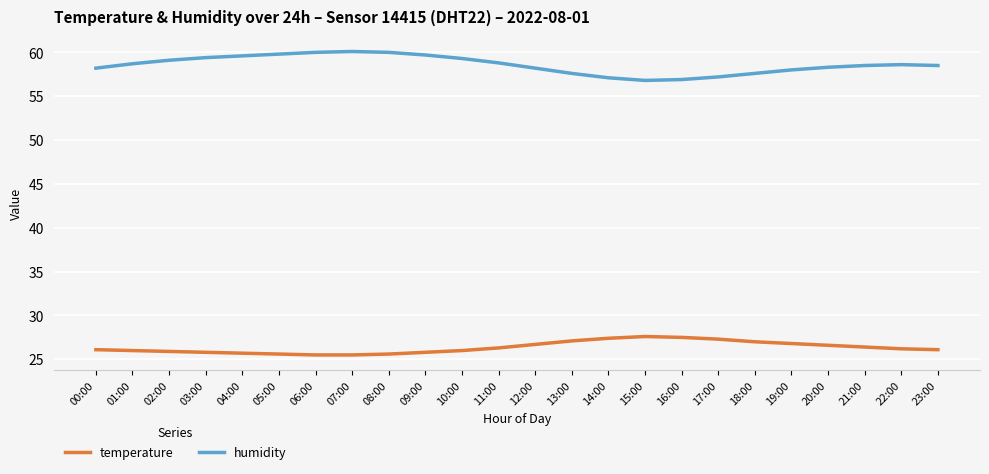

True or false: temperature and humidity intersect in this chart.

False